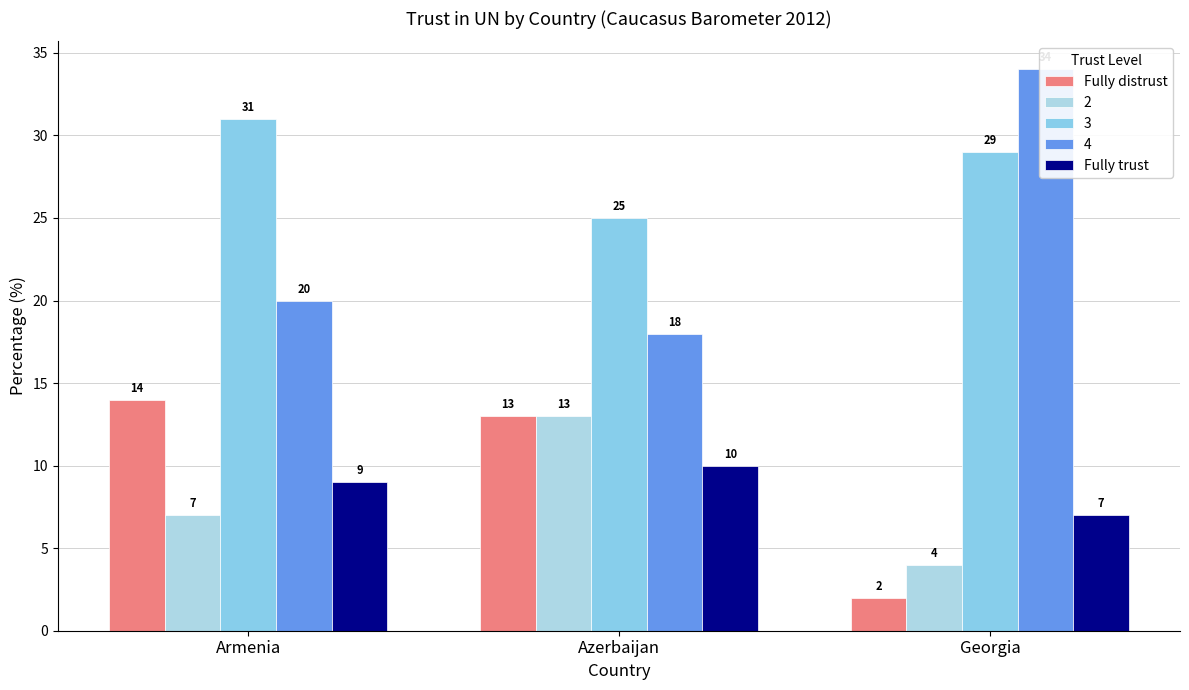

What are all the series names shown in the legend?

Fully distrust, Fully trust